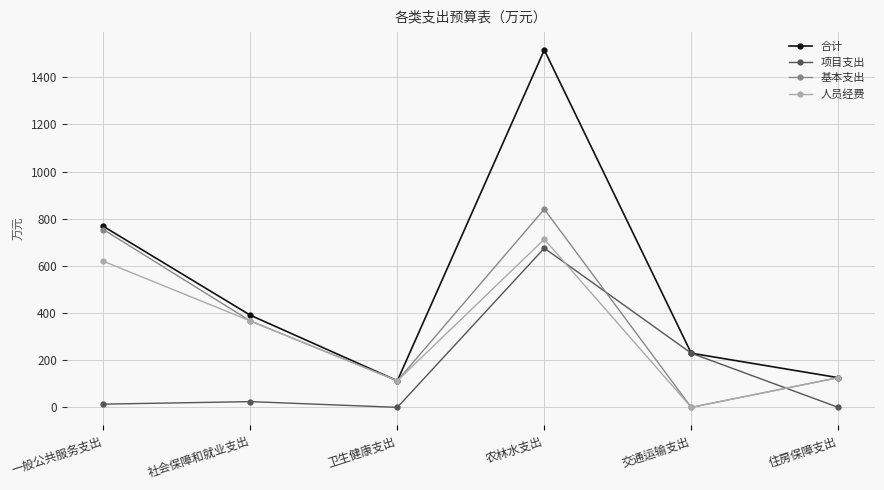

Where is 人员经费 nearest to the value 356?

社会保障和就业支出